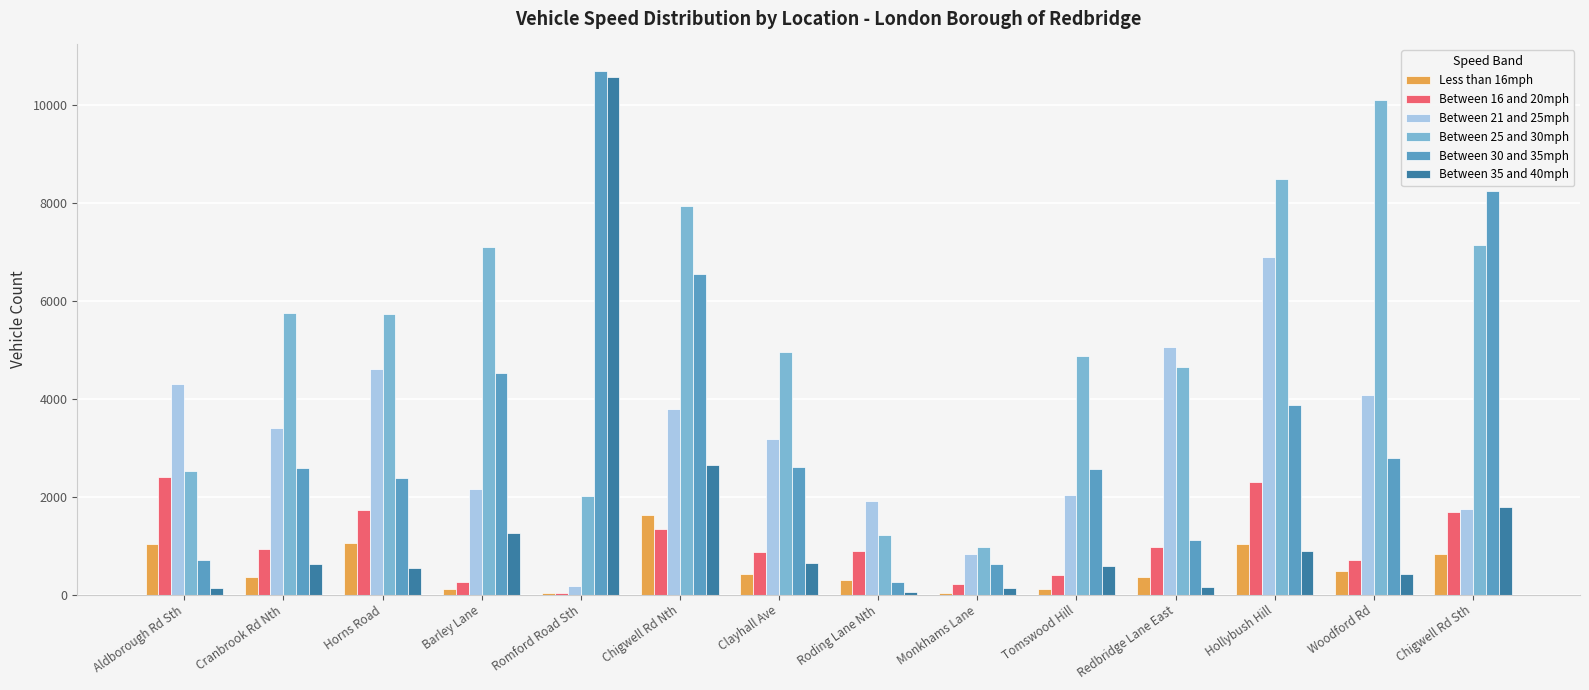

Which category has the highest value in the Between 30 and 35mph series?

Romford Road Sth